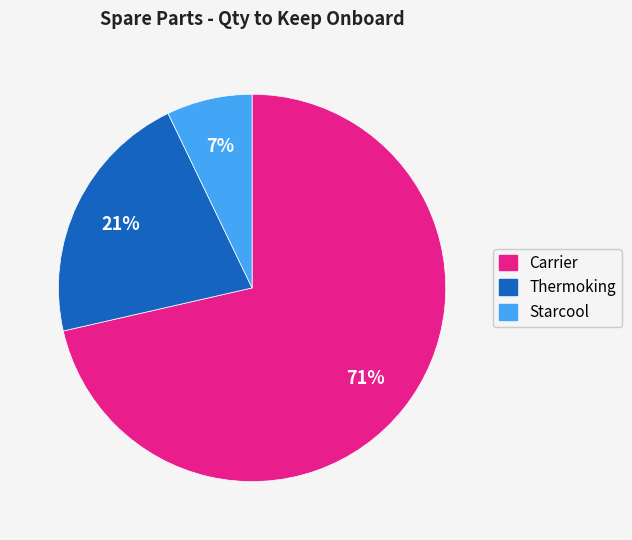

True or false: Starcool accounts for 7% of the total.

True